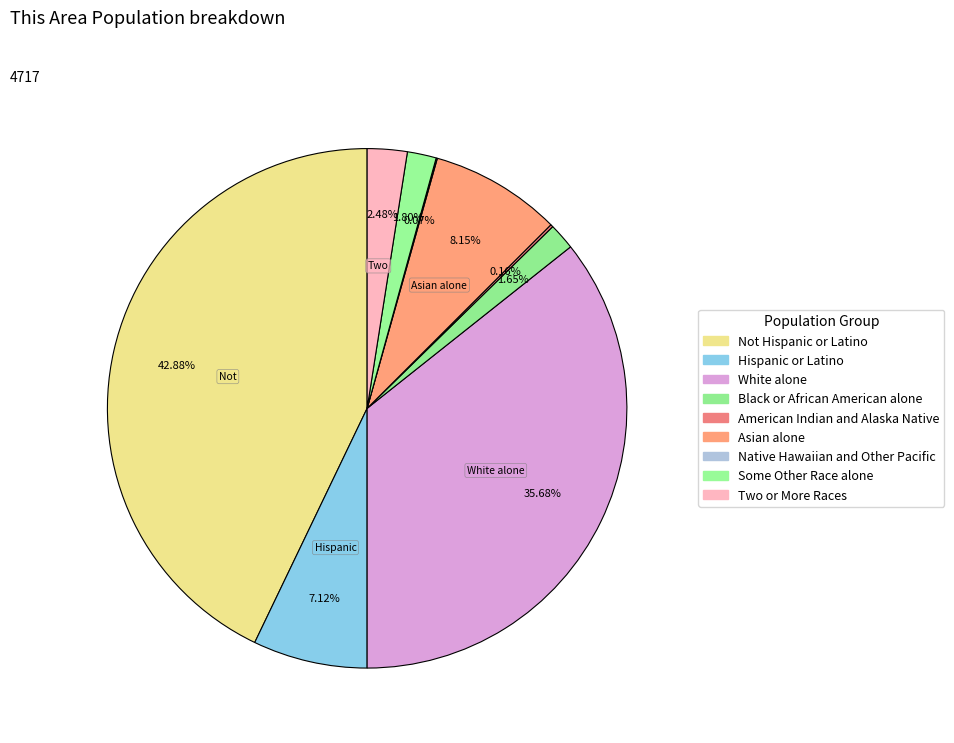

Rank the categories by value from highest to lowest.

Not Hispanic or Latino, White alone, Asian alone, Hispanic or Latino, Two or More Races, Some Other Race alone, Black or African American alone, American Indian and Alaska Native, Native Hawaiian and Other Pacific